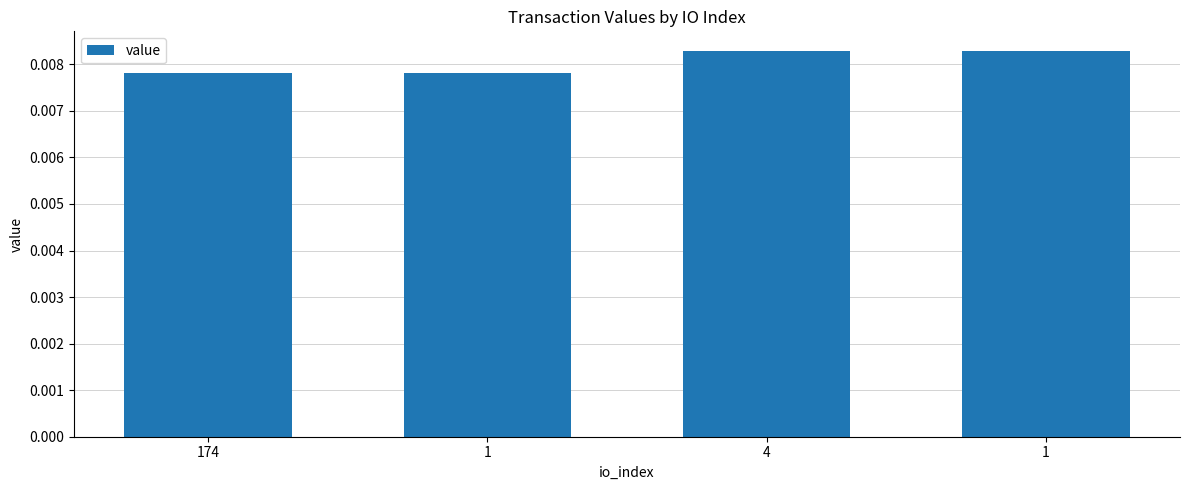

Does the chart contain any negative values?

No